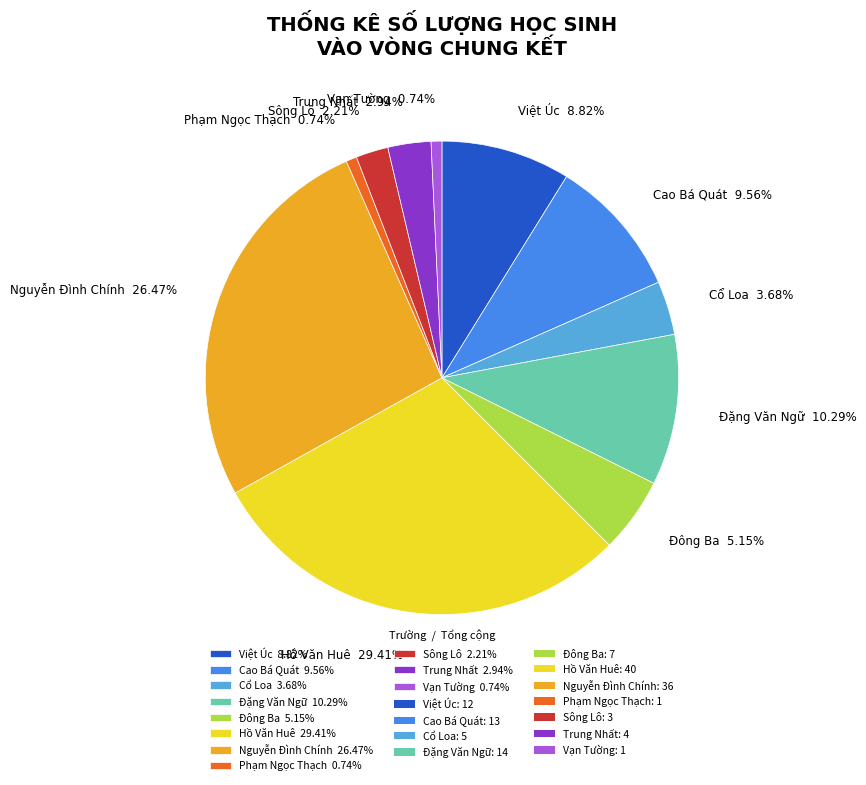

Which slice is the largest?

Hồ Văn Huê 29.41%